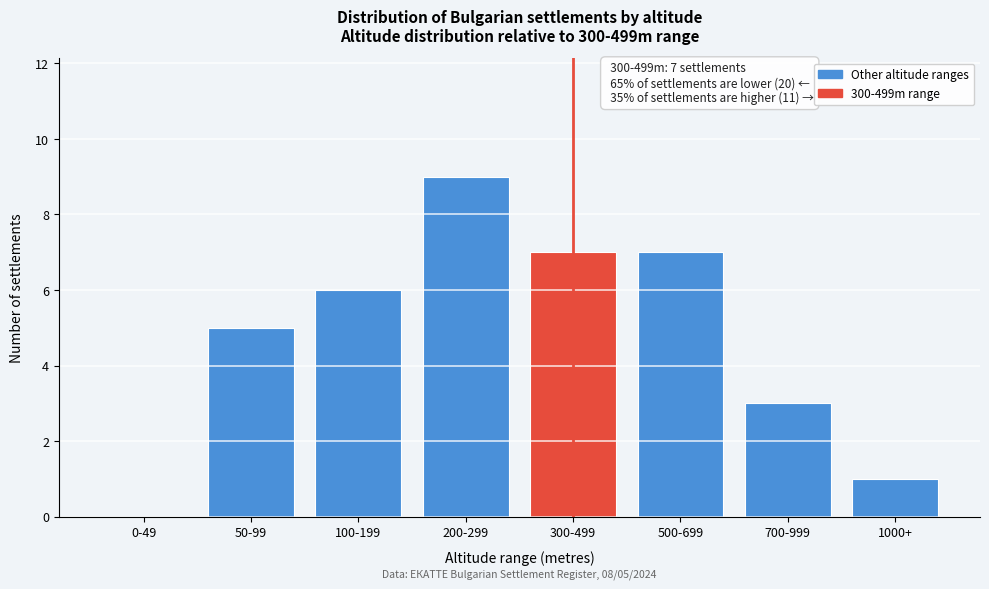

Reading left to right, transcribe all the data shown in this chart.

0-49=0	50-99=5	100-199=6	200-299=9	300-499=7	500-699=7	700-999=3	1000+=1